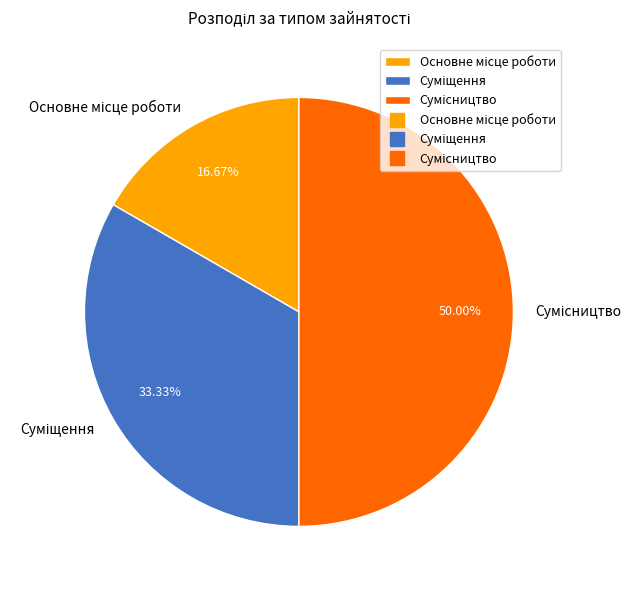

Which category has the smallest portion of the pie?

Основне місце роботи